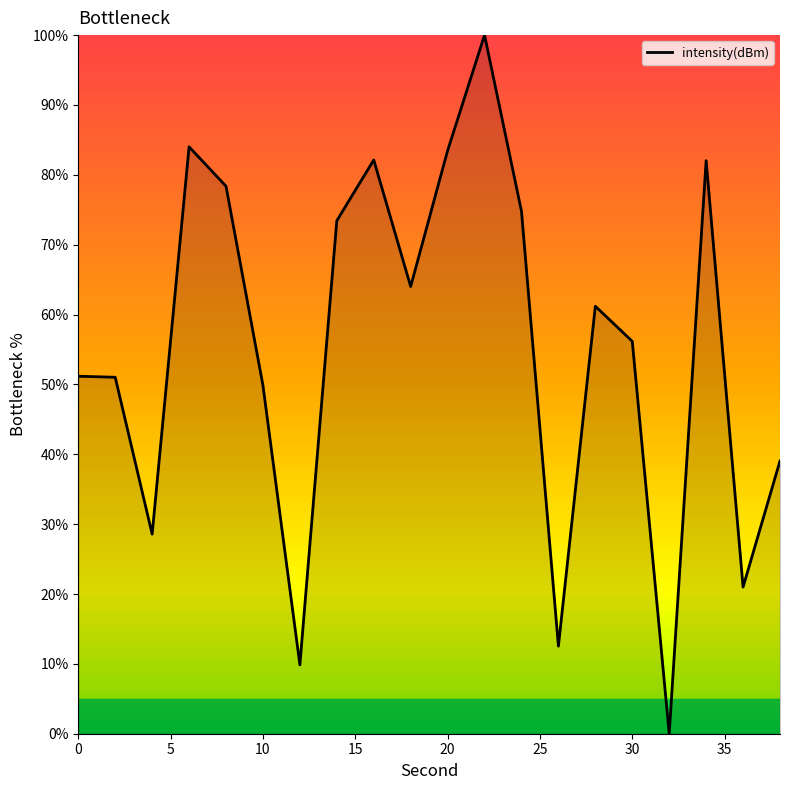

What is the maximum value shown in the chart?

100.0